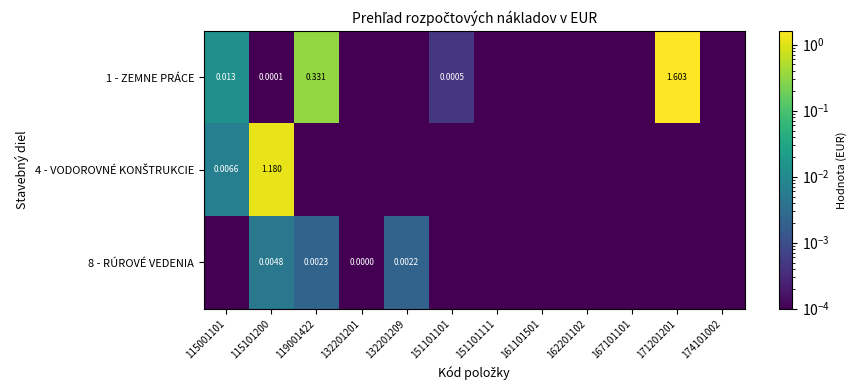

The 4 - VODOROVNÉ KONŠTRUKCIE series shows 0.0 at 132201209. True or false?

False